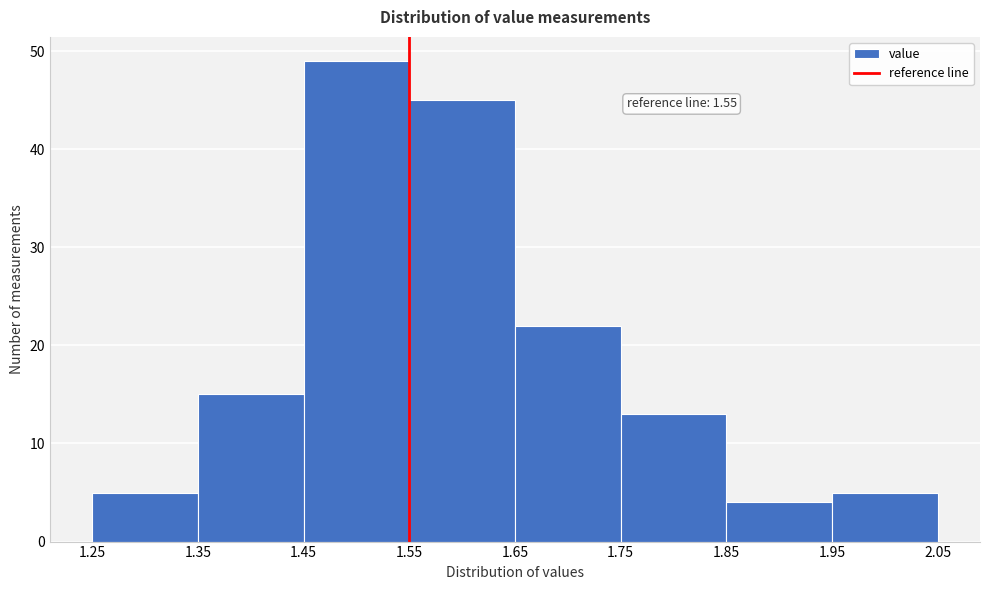

Over which range of the x-axis is the bar tallest?

1.45 to 1.55